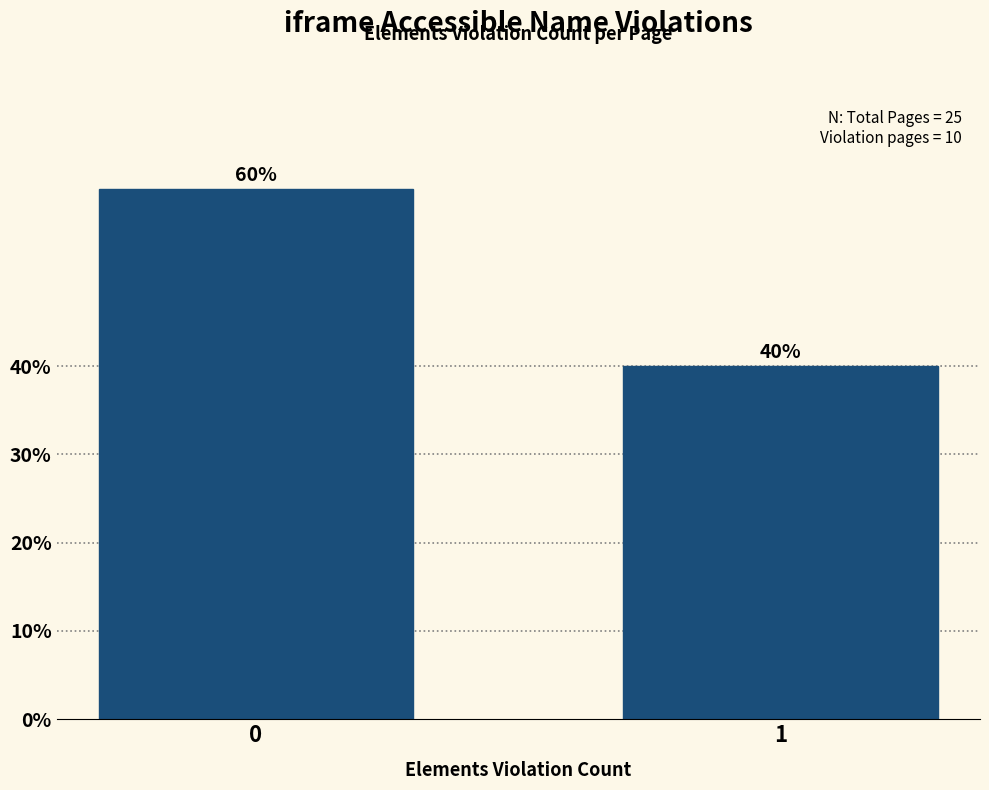

Reading right to left, what are all the values shown in this chart?

1=40	0=60